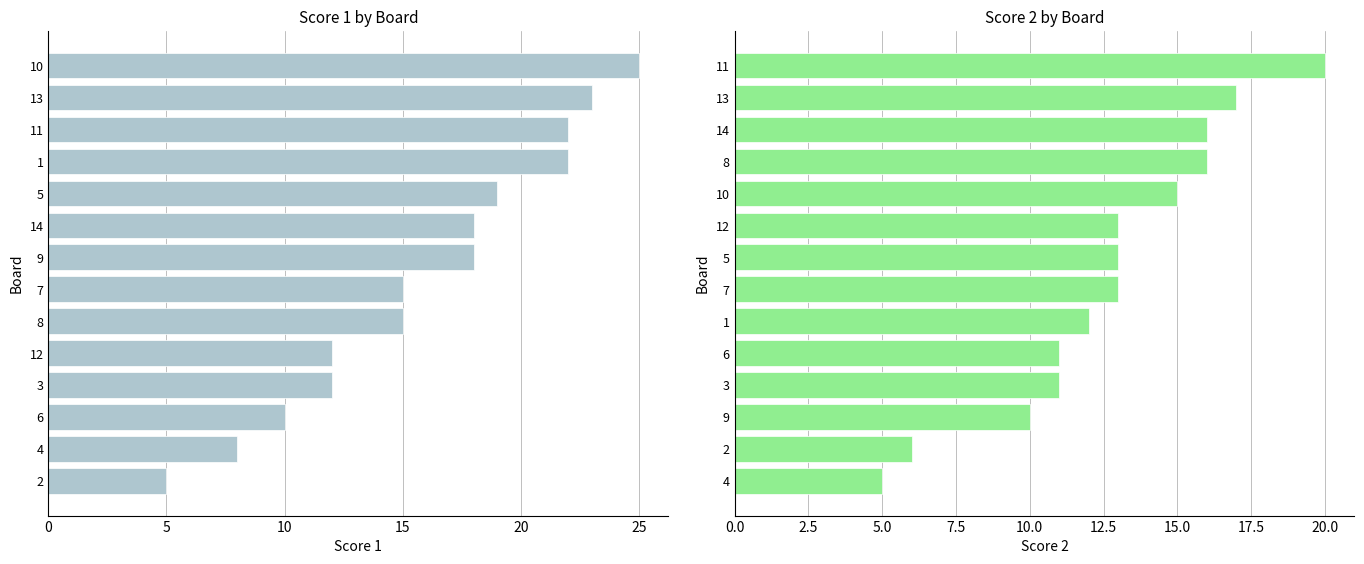

Between 0 and 13, which series saw the biggest shift?

Score 1